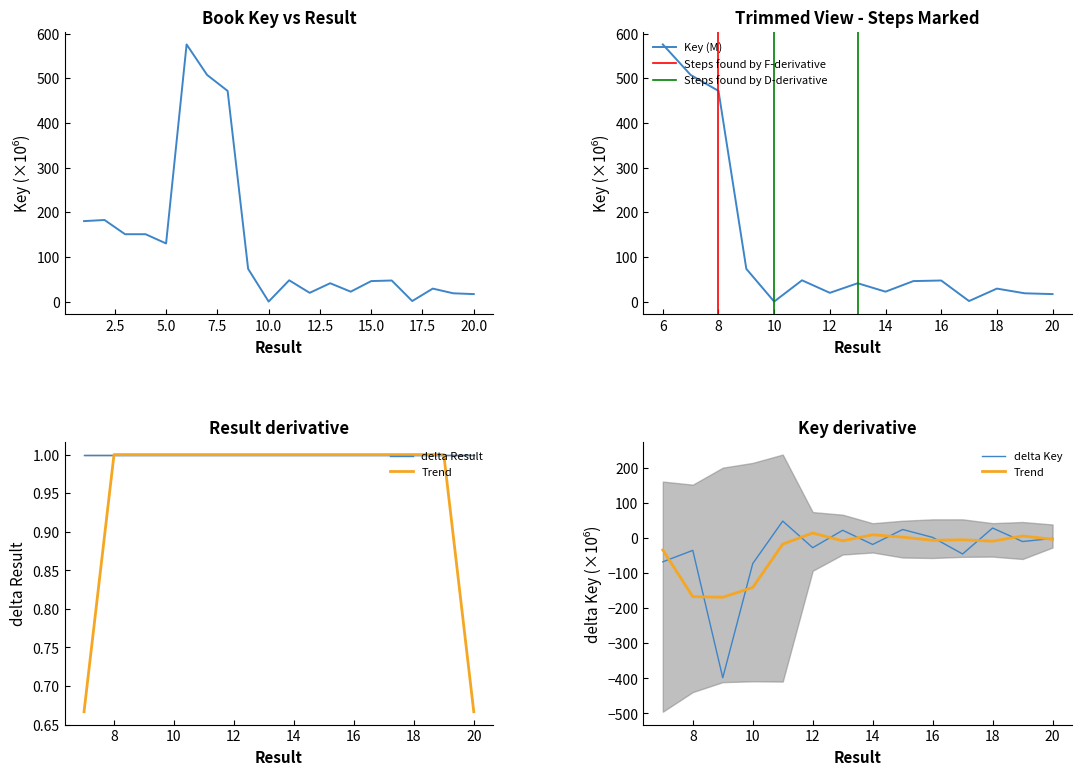

Count the number of values greater than 47.

11